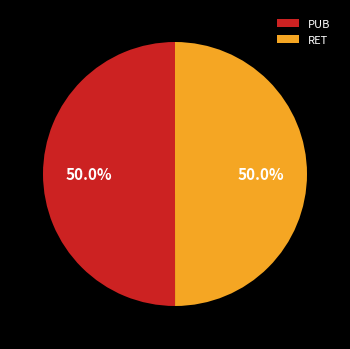

What percentage is the PUB slice, to the nearest percent?

50%